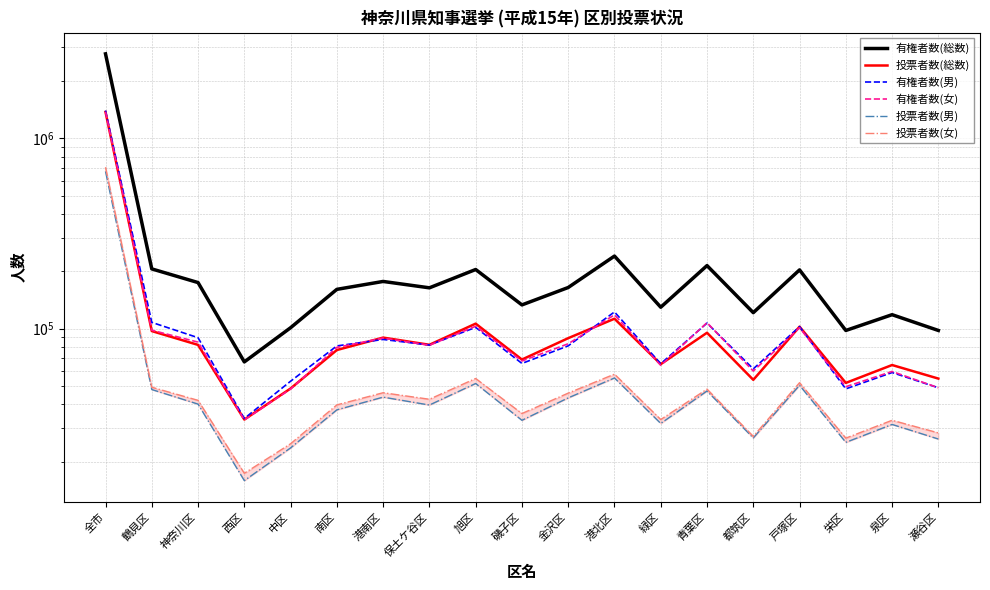

What is the label of the 5th point from the left?

中区